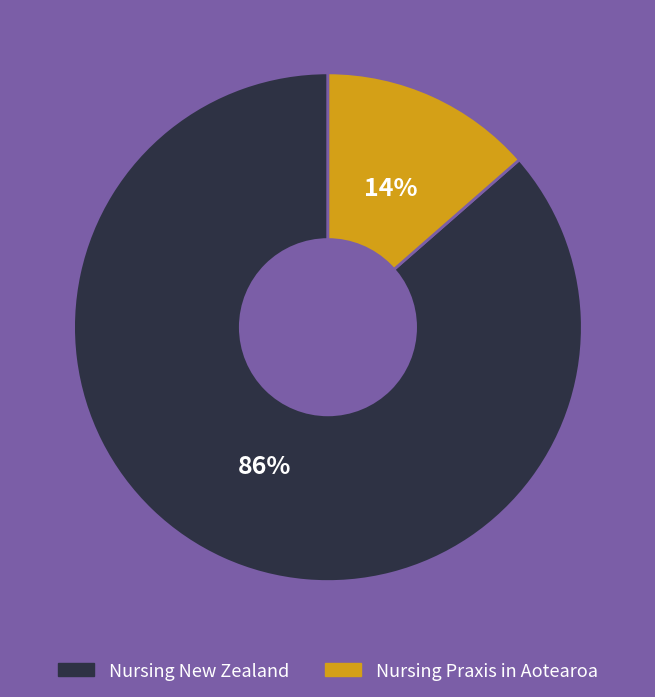

Count the number of slices in the pie.

2